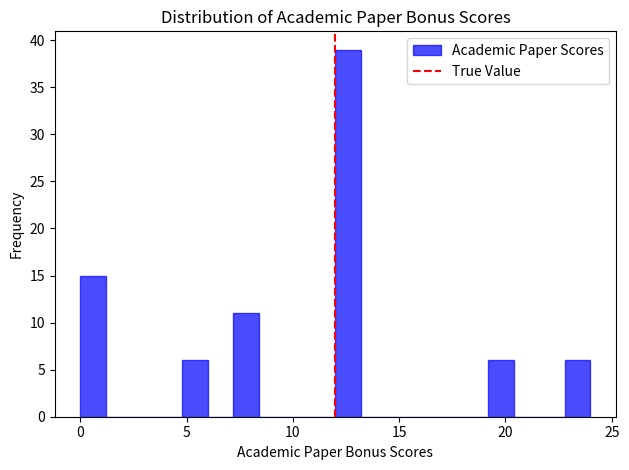

Read against the x-axis, roughly where is the centre of the tallest bar?

12.5